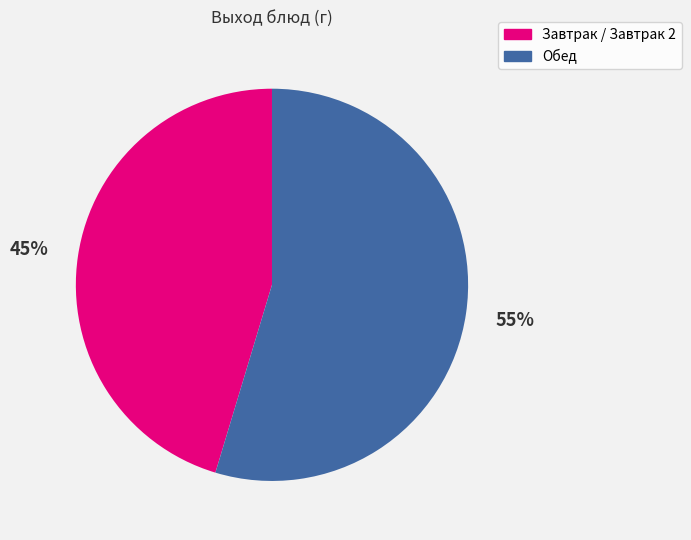

To the nearest percent, what is the average slice percentage?

50%